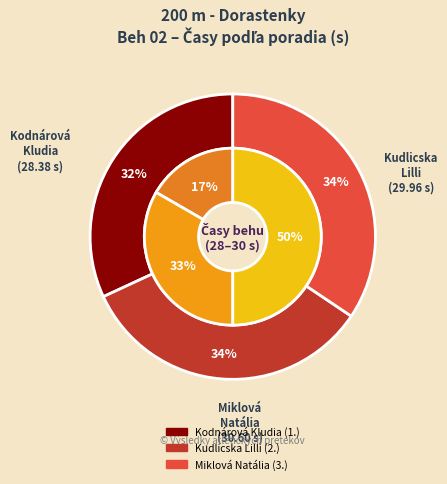

Count the number of slices in the pie.

3